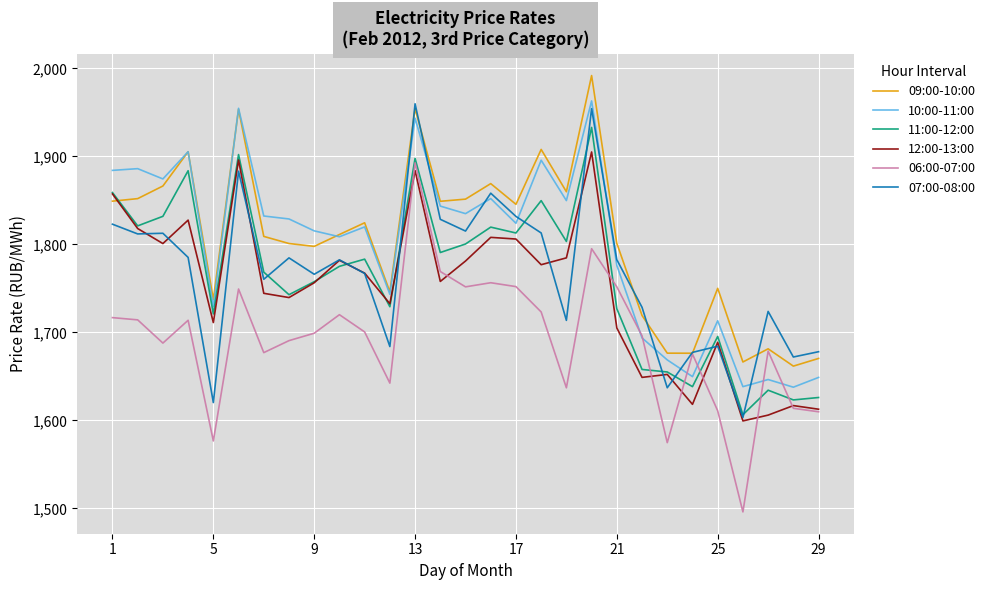

What is the difference between the maximum and minimum values in the 09:00-10:00 series?

330.1